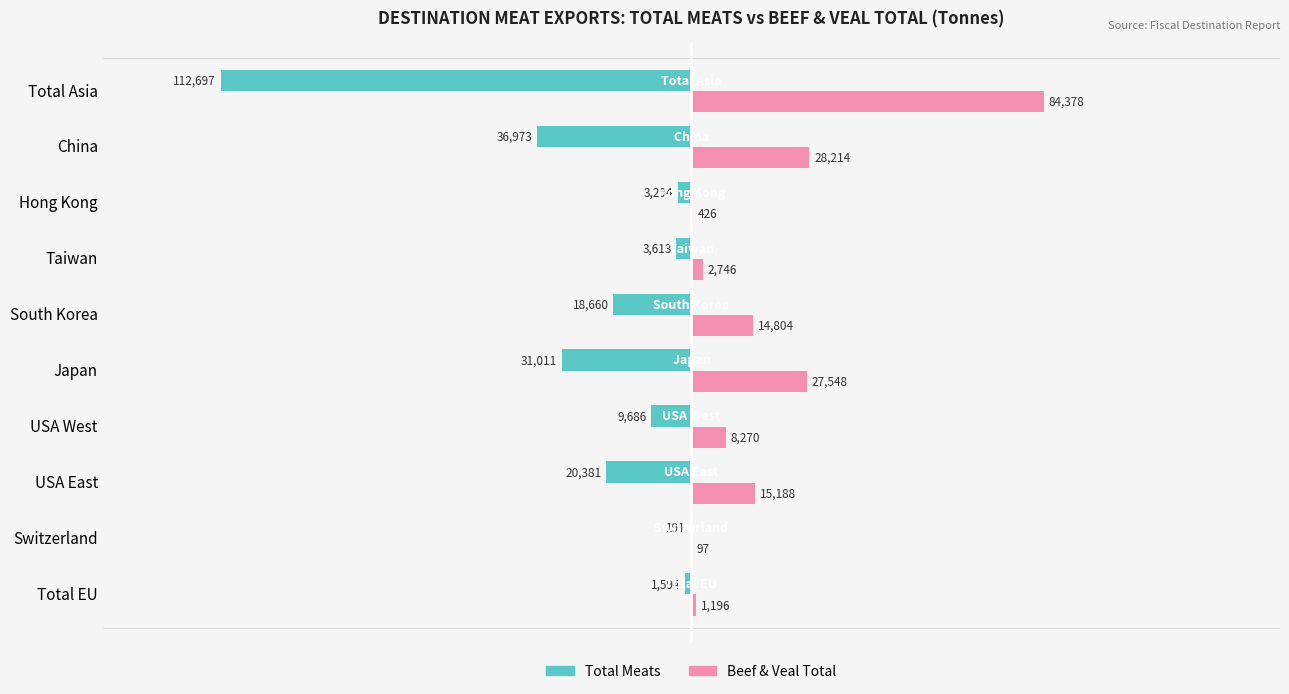

Count the number of data series in this chart.

2